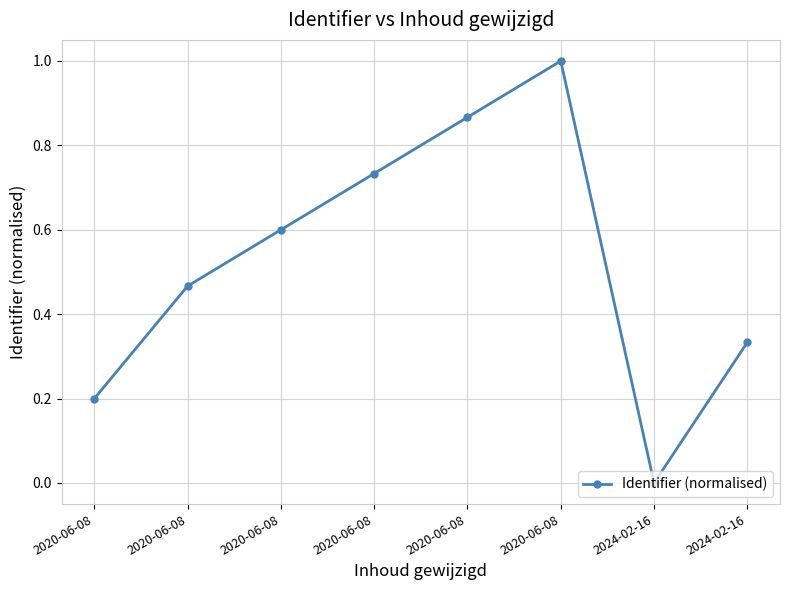

How many values are above zero?

7